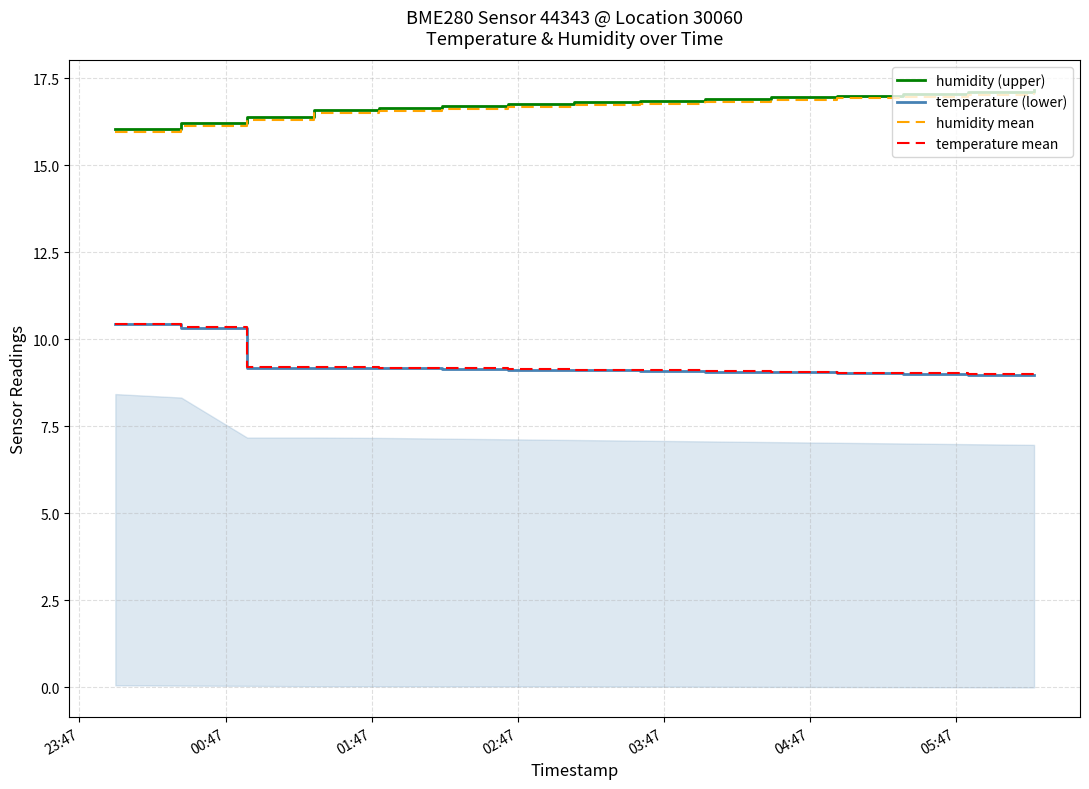

What is the lowest value of the temperature (lower) series?

9.0